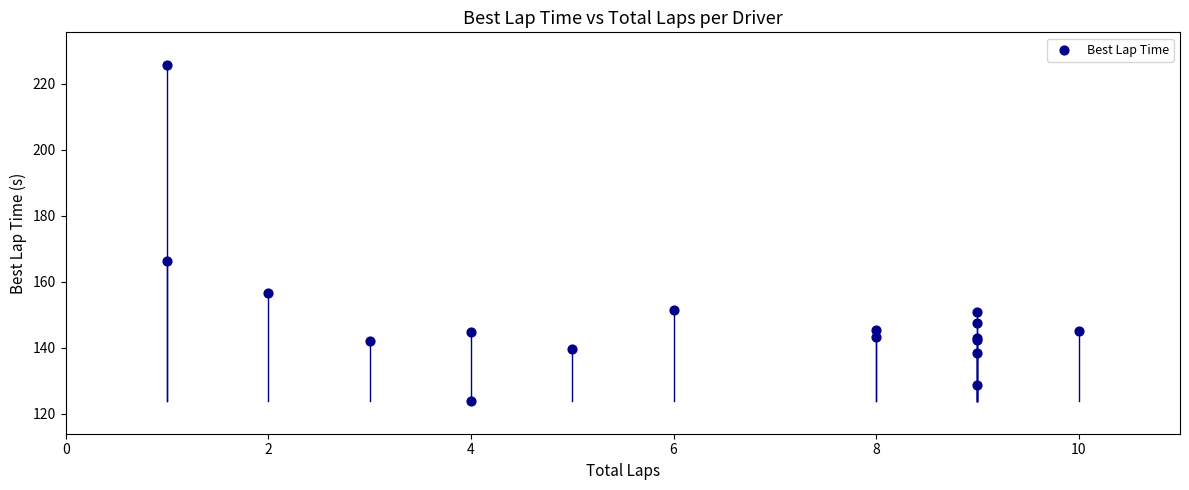

What Y value in the scatter plot is closest to 174?

166.2